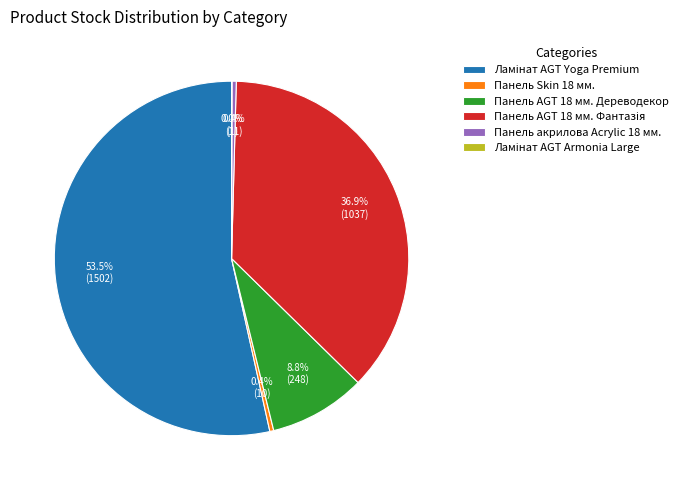

What is the total percentage of Панель AGT 18 мм. Дереводекор and Панель Skin 18 мм.?

9.2%